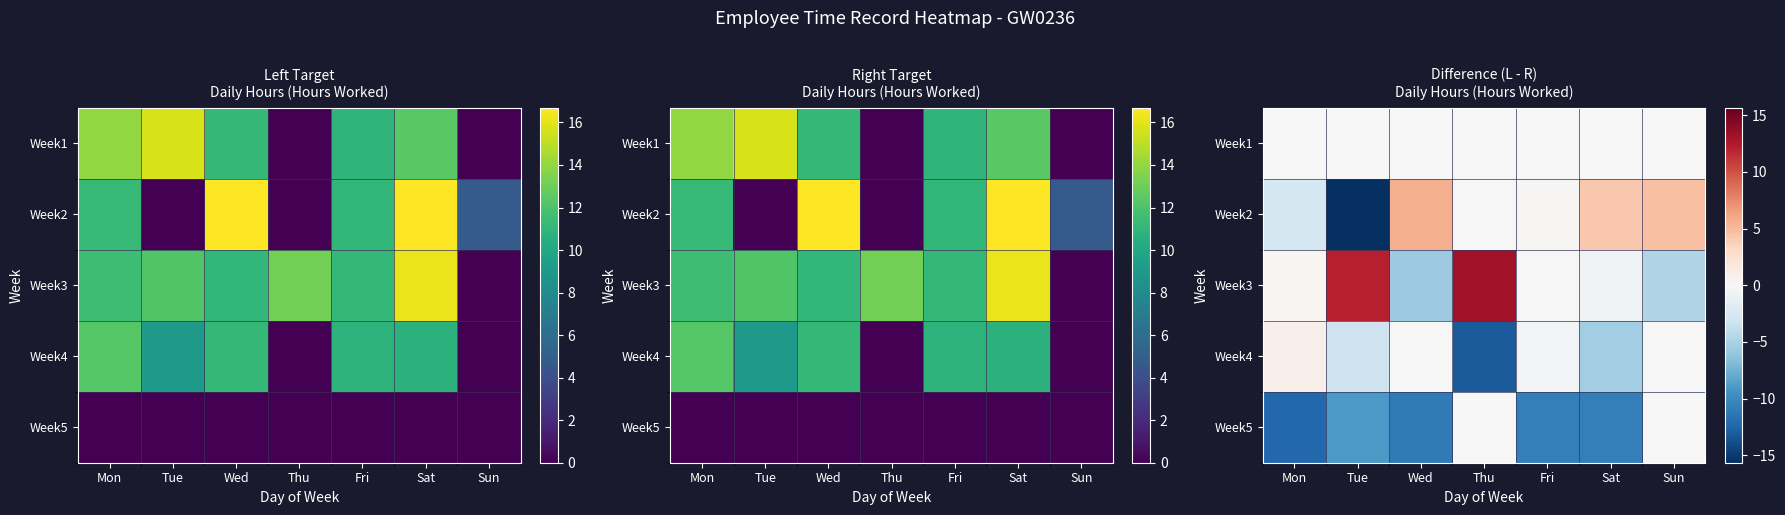

What is the sum of all Week5 values?

-53.9